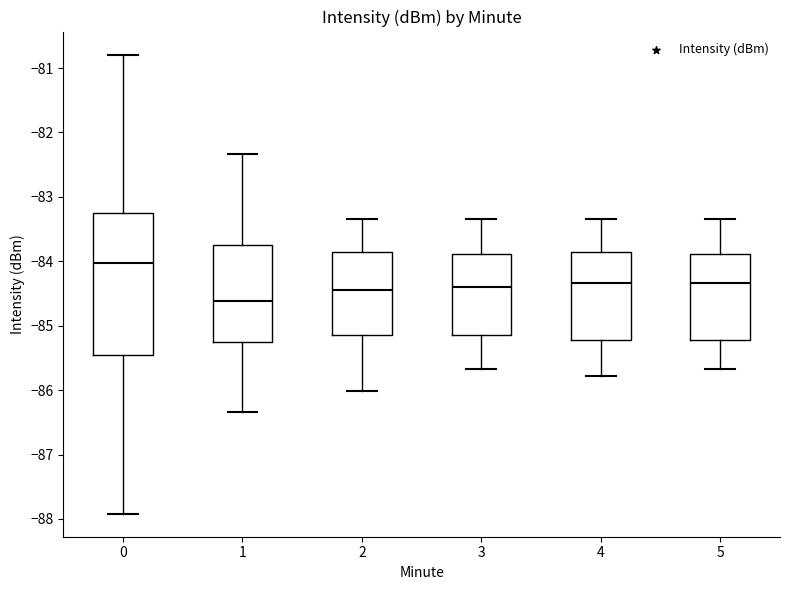

Comparing the boxes themselves (not the whiskers), which one is the tallest?

0